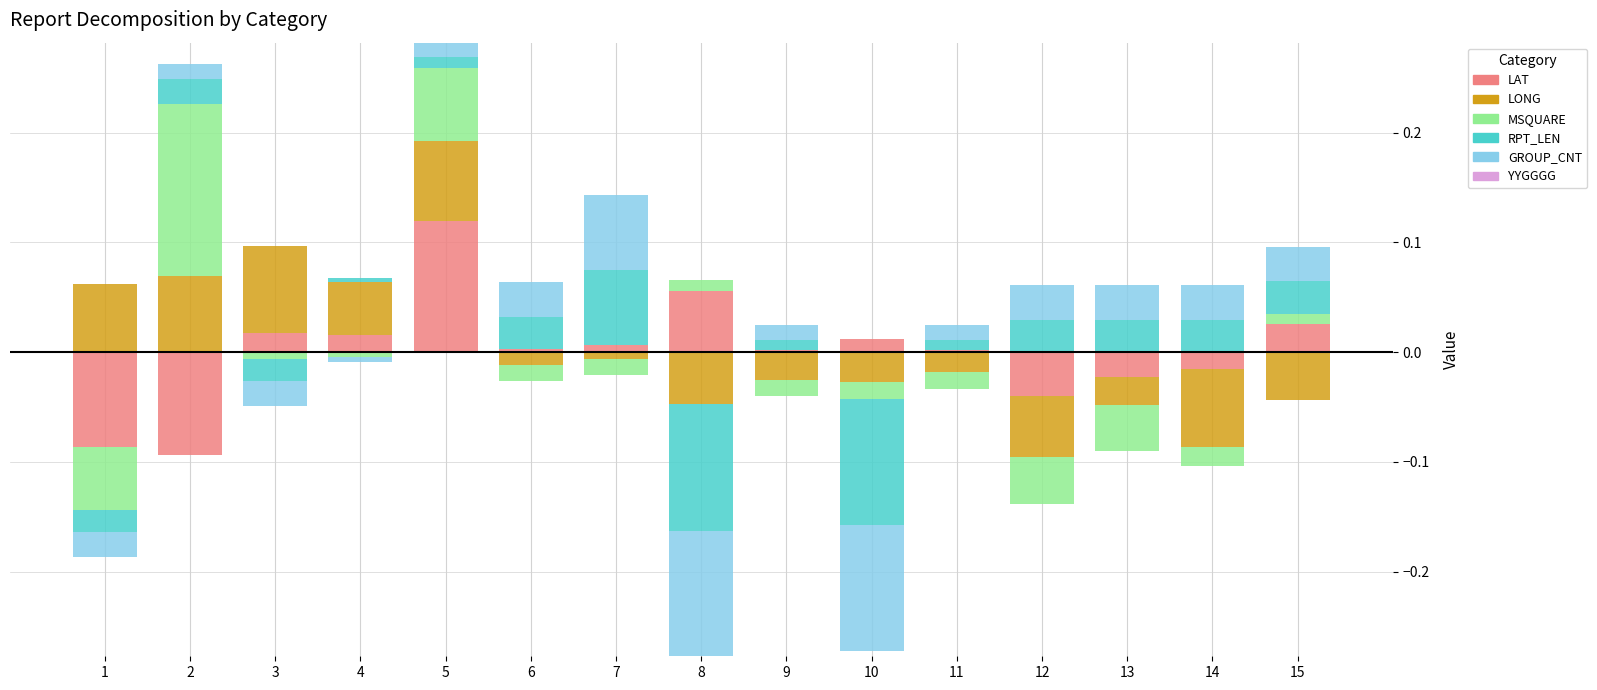

What is the spread (max minus min) of values at 2?

0.2